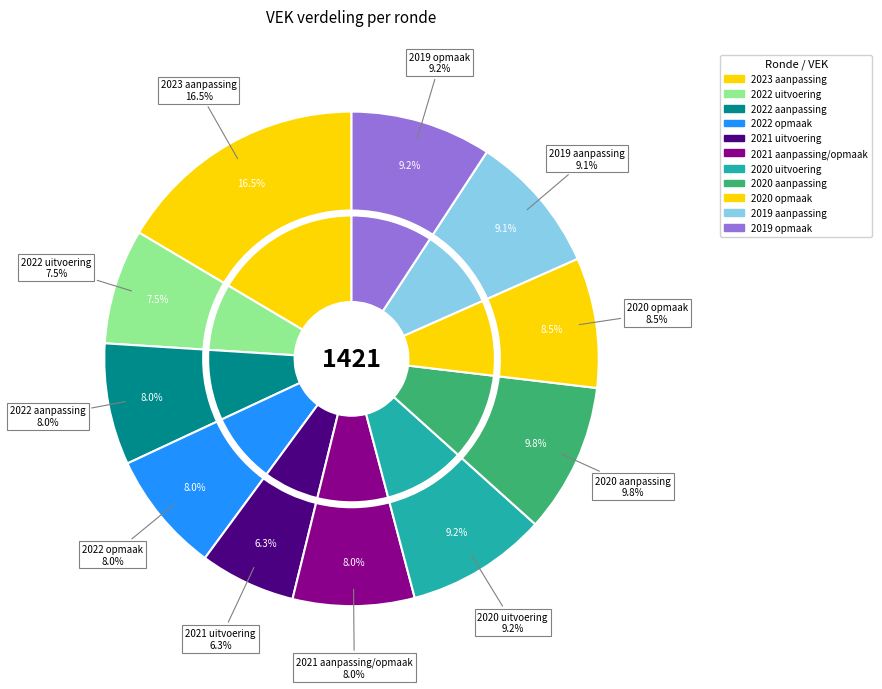

What is the ratio of the value at 2022 uitvoering to the value at 2019 aanpassing?

0.8